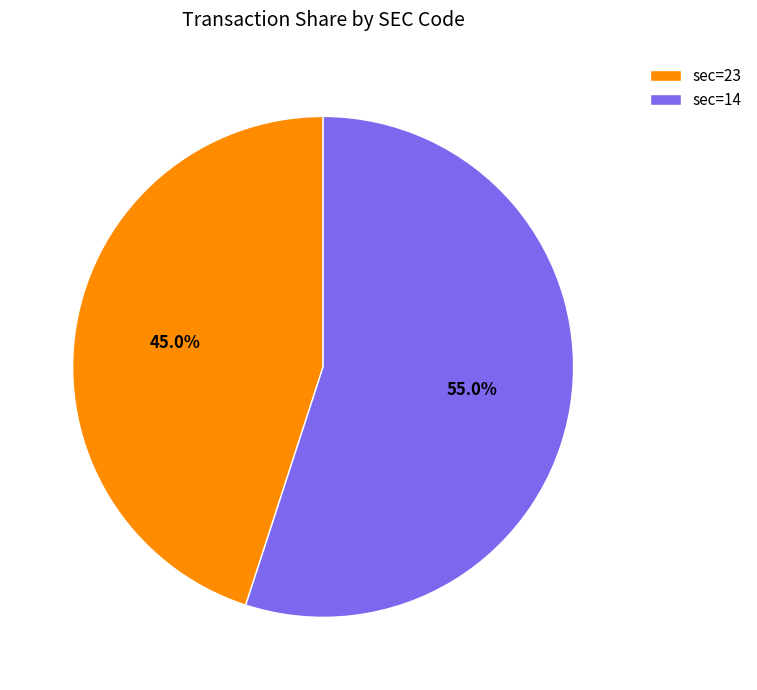

What is the largest slice in the pie chart?

sec=14